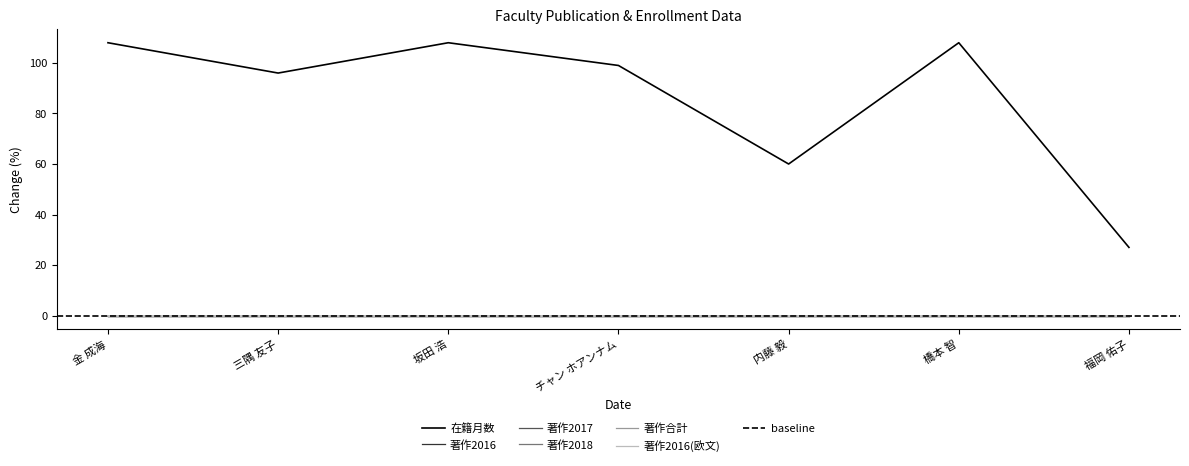

How many series are shown in this chart?

6